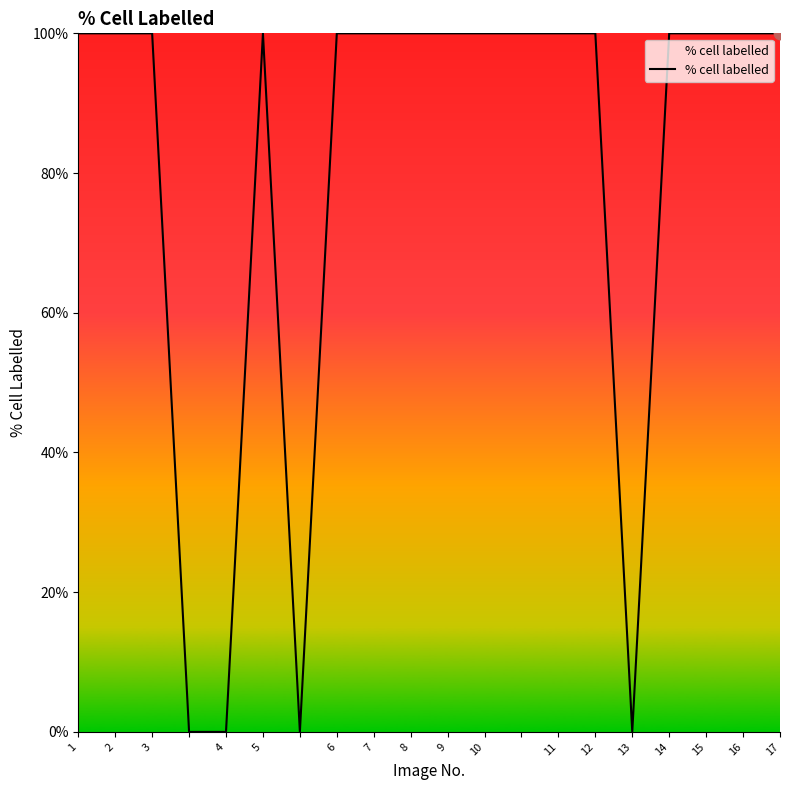

What is the greatest value displayed?

100